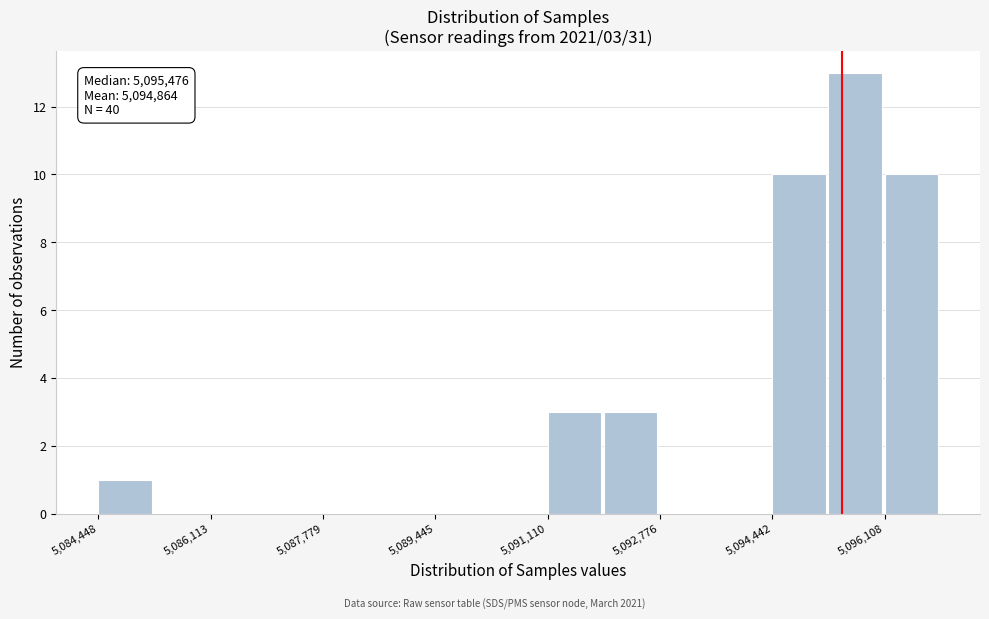

Which range on the x-axis has the tallest bar?

5095200 to 5096200